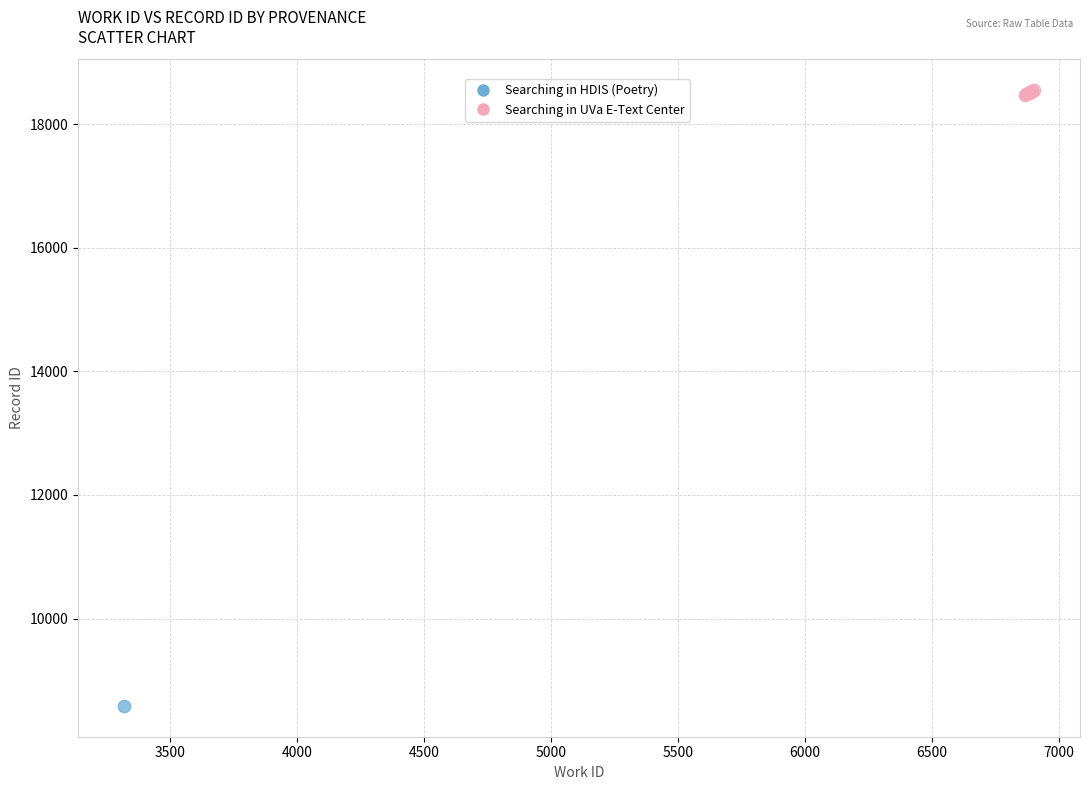

What are all the series names shown in the legend?

Searching in HDIS (Poetry), Searching in UVa E-Text Center